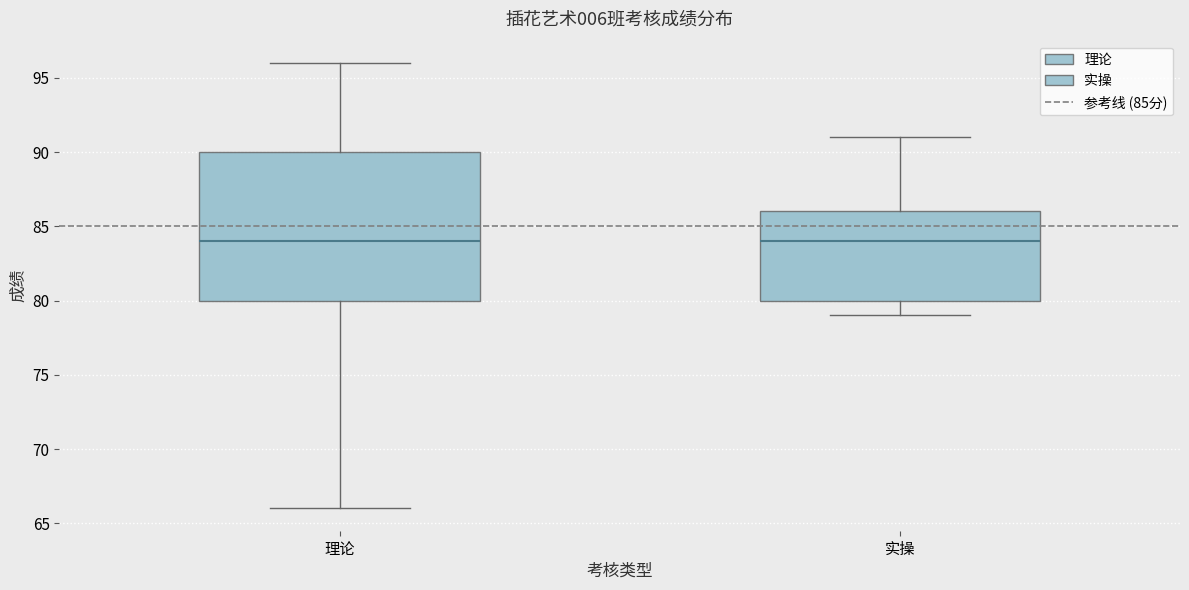

Where is the upper edge of the box for 实操 on the y-axis? The values are not printed on the chart, so give them approximately, as read against the axis.

86